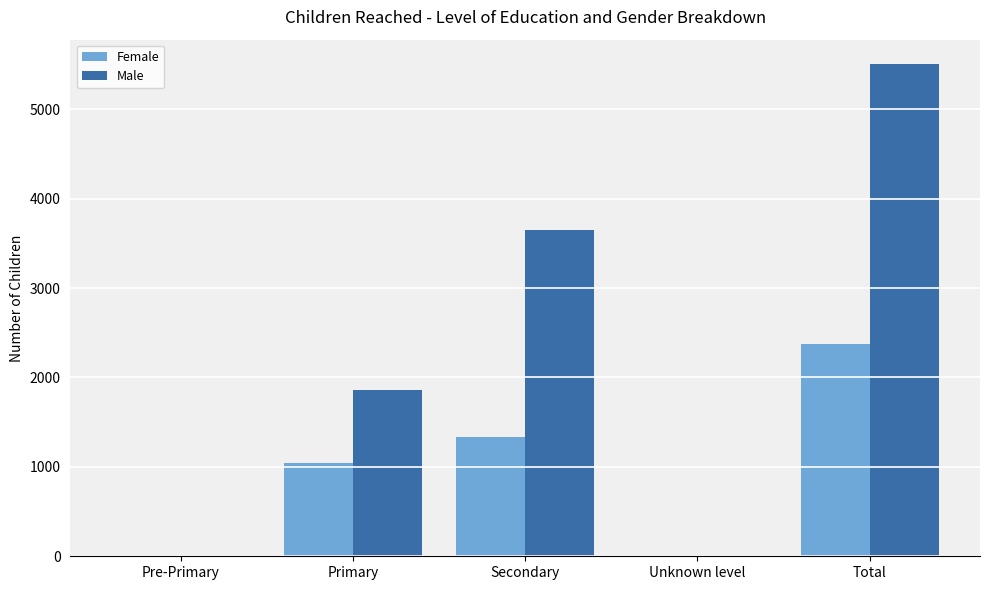

Between Unknown level and Total, which series saw the biggest shift?

Male